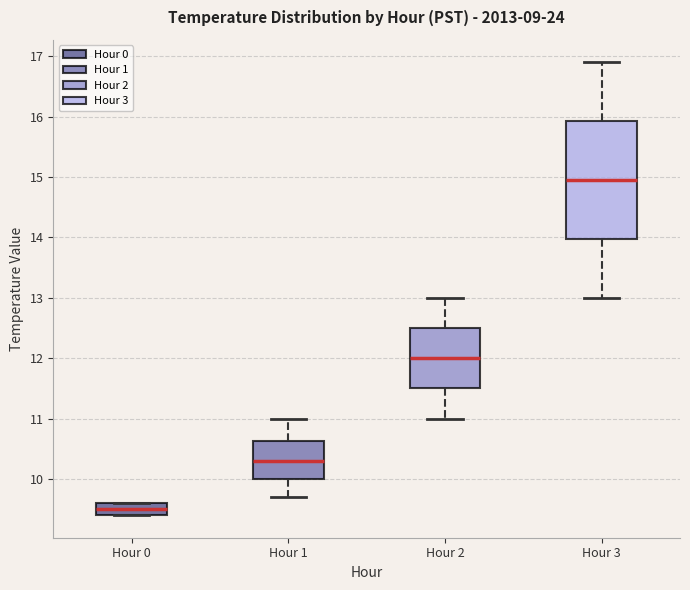

Which box's median line is the highest?

Hour 3